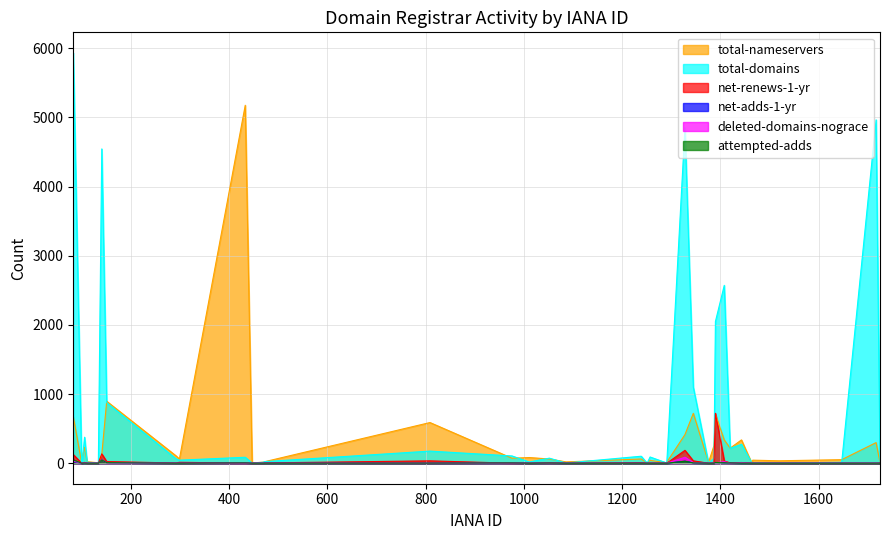

What is the sum of the total-domains values at 100 and 1239?

102